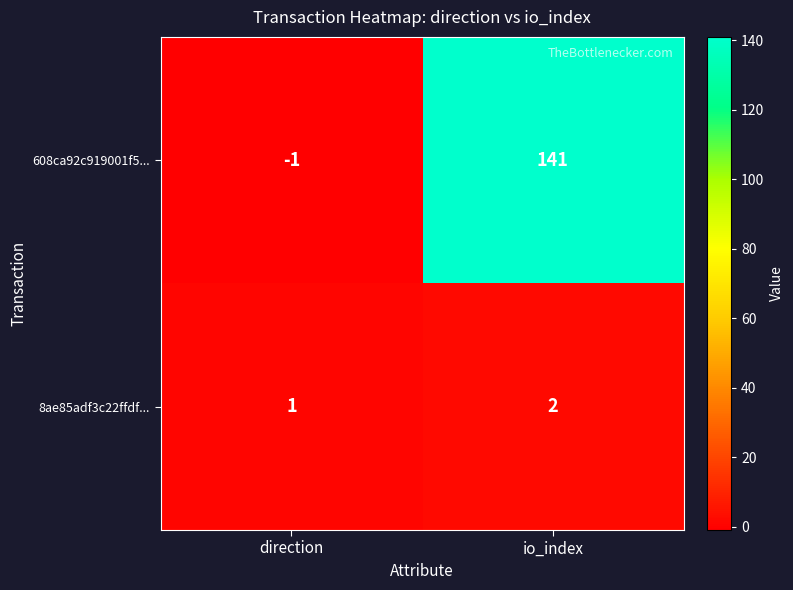

Which series has the largest total across all categories?

608ca92c919001f5...